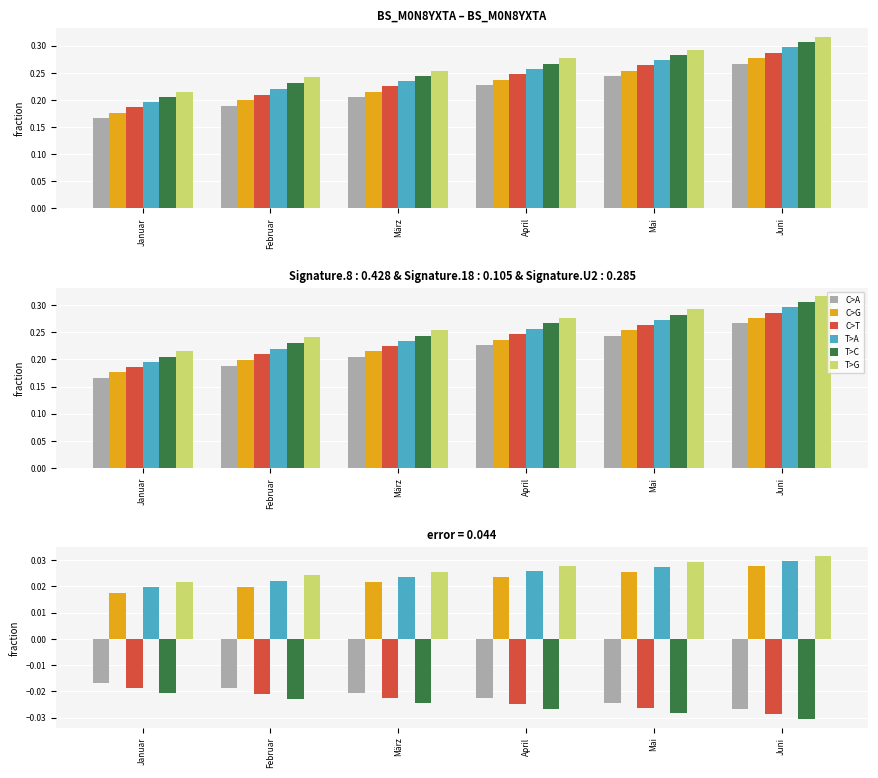

Which series has the largest total across all categories?

T>G